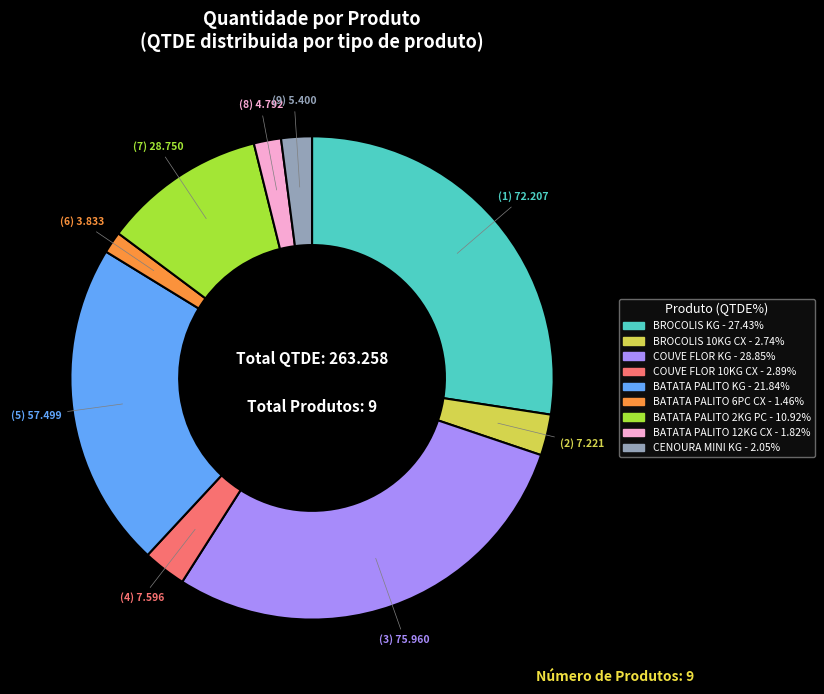

Is there a majority slice in this chart?

No